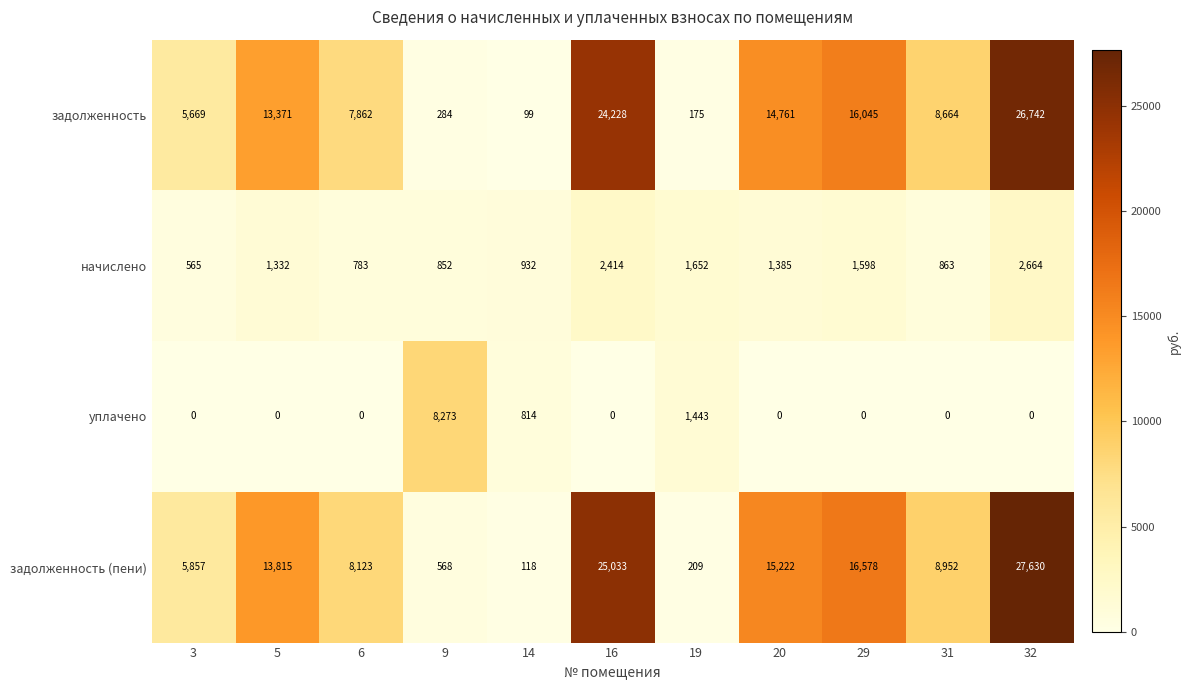

Is it true that начислено equals 932 at 14?

True